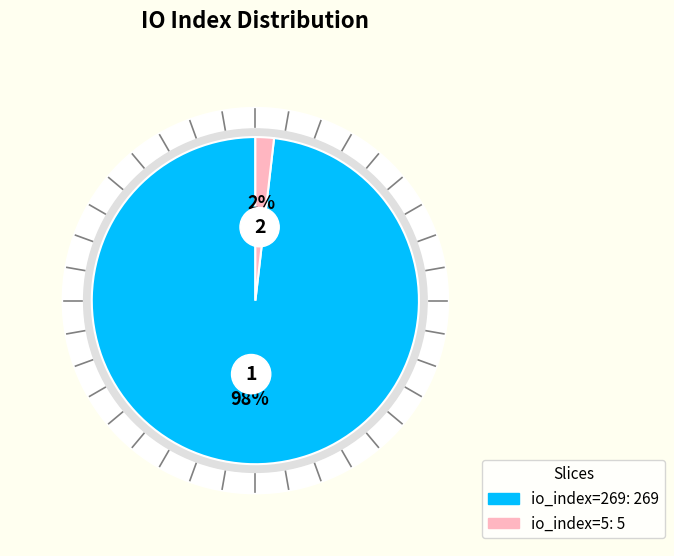

Rank the categories by value from highest to lowest.

io_index=269, io_index=5